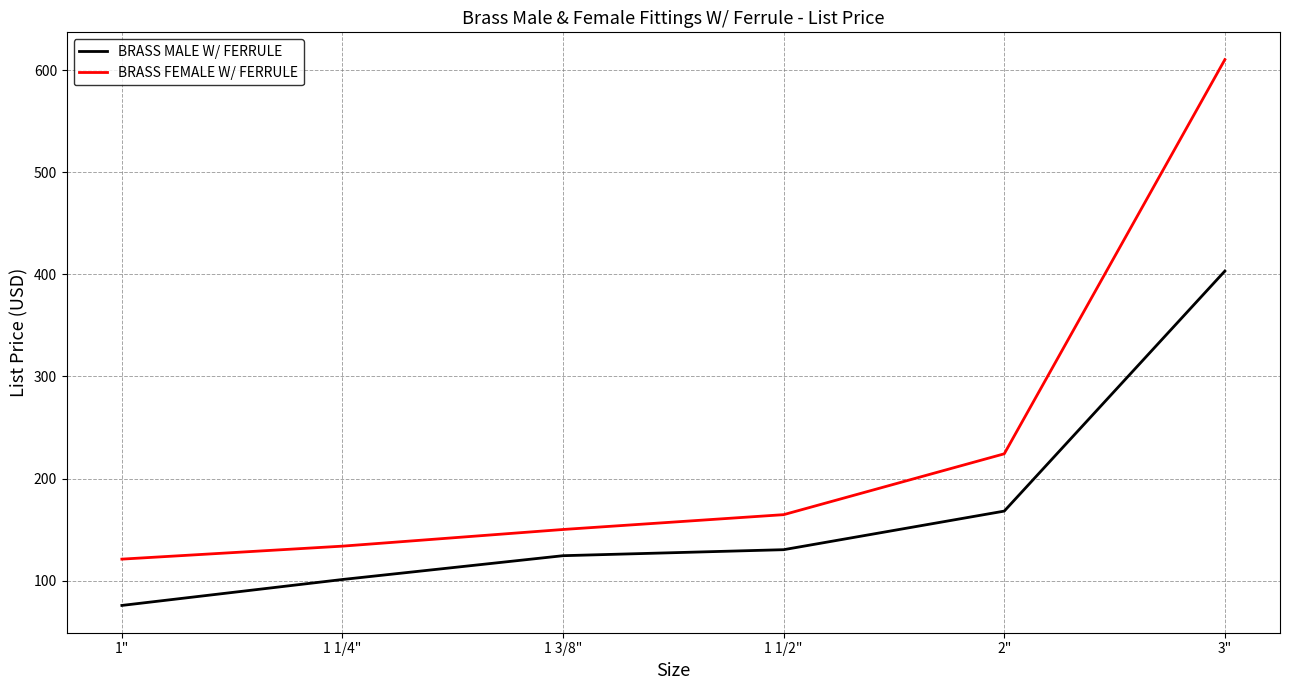

True or false: BRASS FEMALE W/ FERRULE has a value of 79.4 at 1 1/2".

False